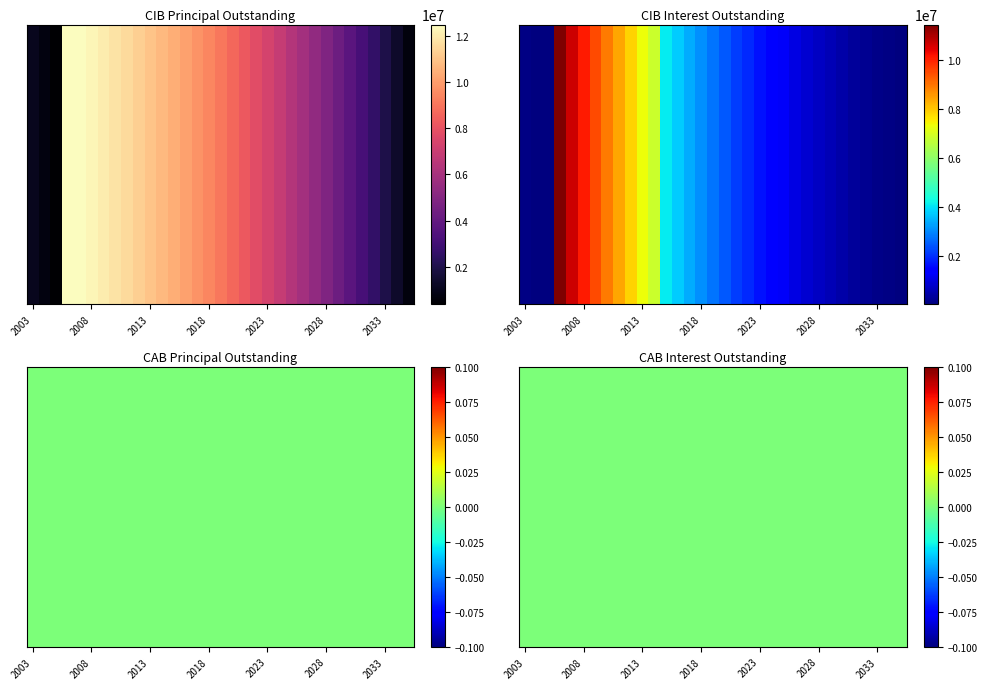

What is the smallest value displayed?

17020.0